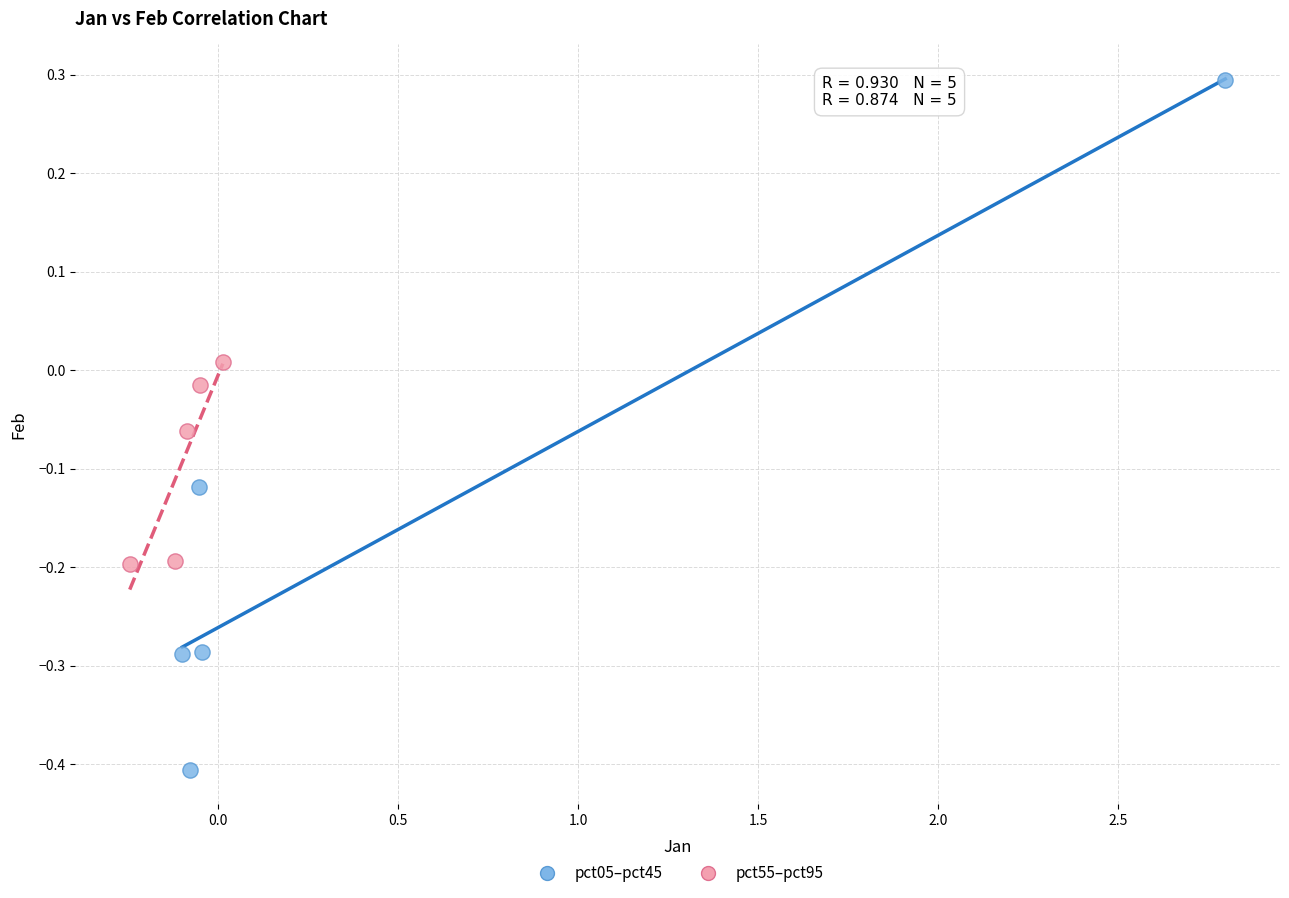

Which series reaches the minimum Y coordinate?

pct05–pct45